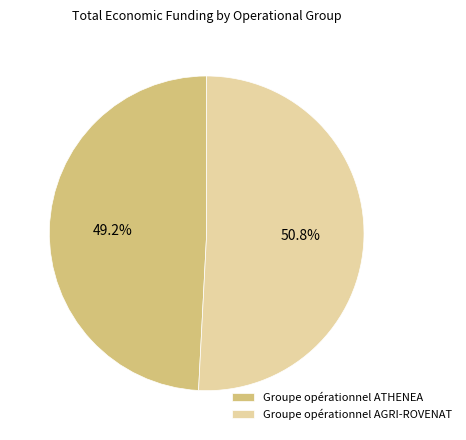

To the nearest percent, what portion does Groupe opérationnel AGRI-ROVENAT represent?

51%